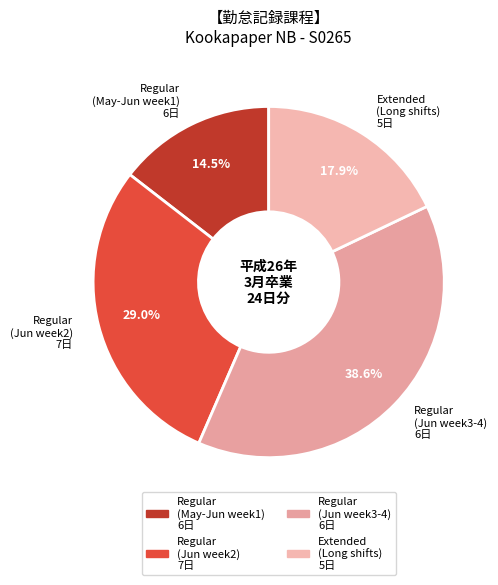

To the nearest percent, what is the average slice percentage?

25%